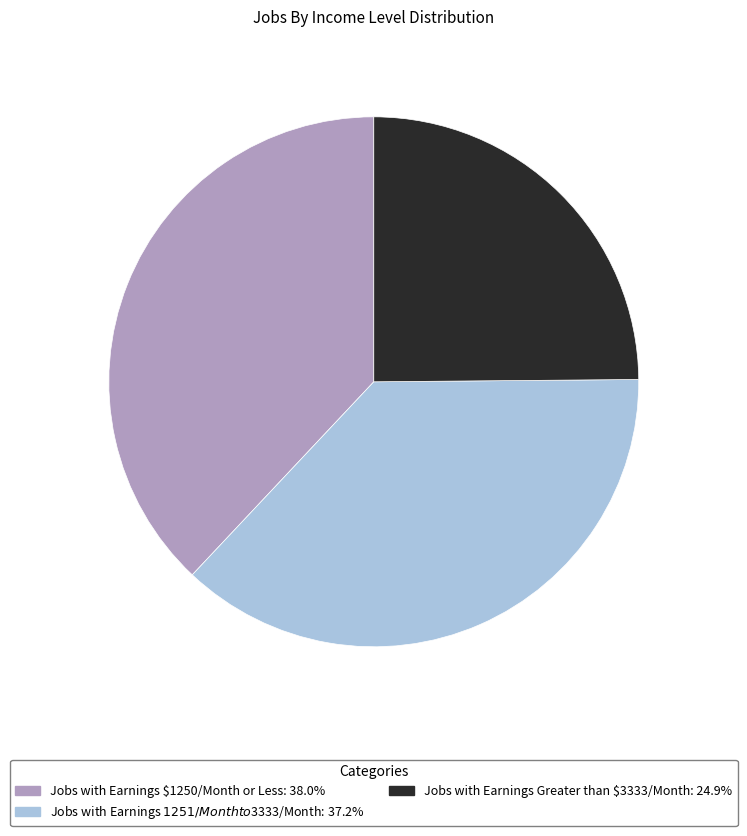

How many segments does this pie chart have?

3